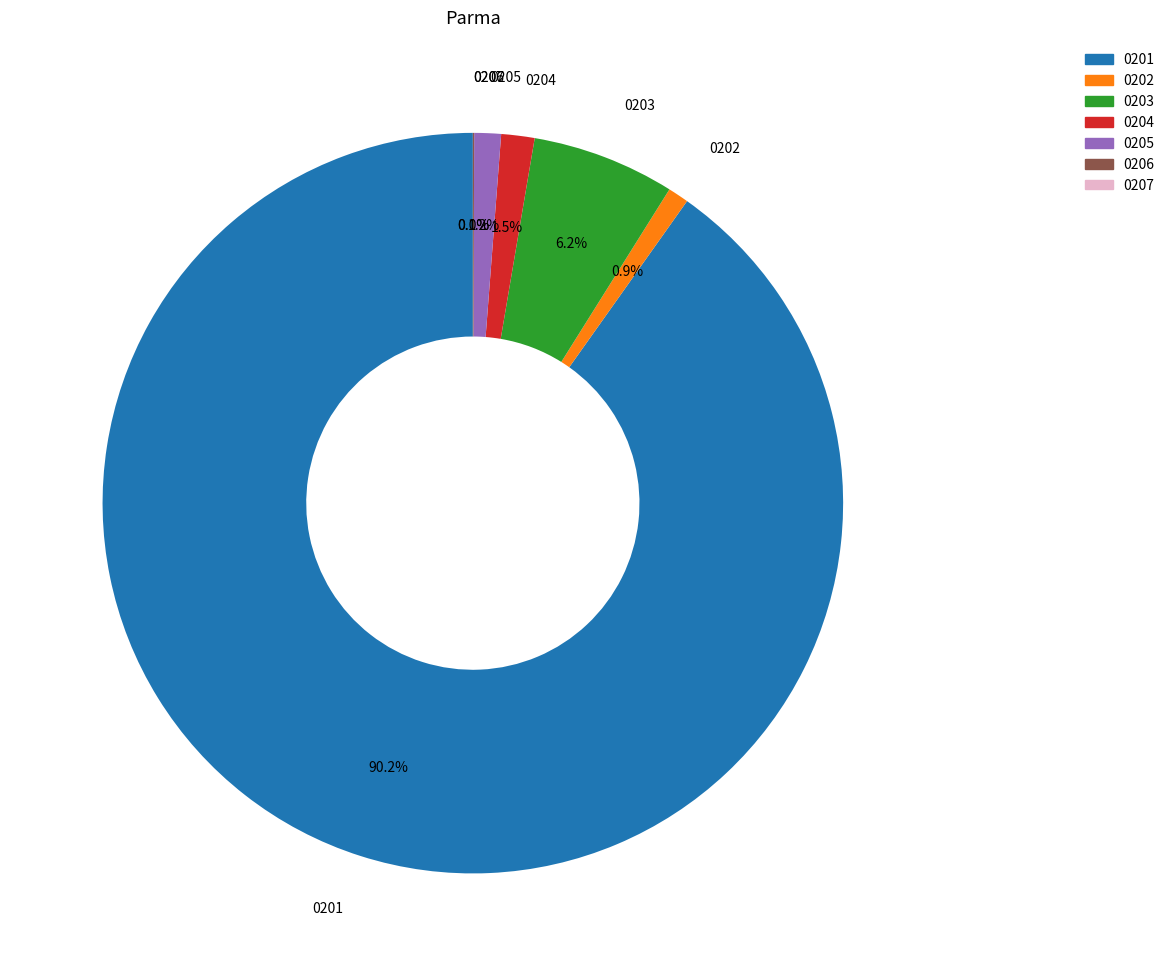

To the nearest percent, what is the difference between the largest and smallest slice percentages?

90%